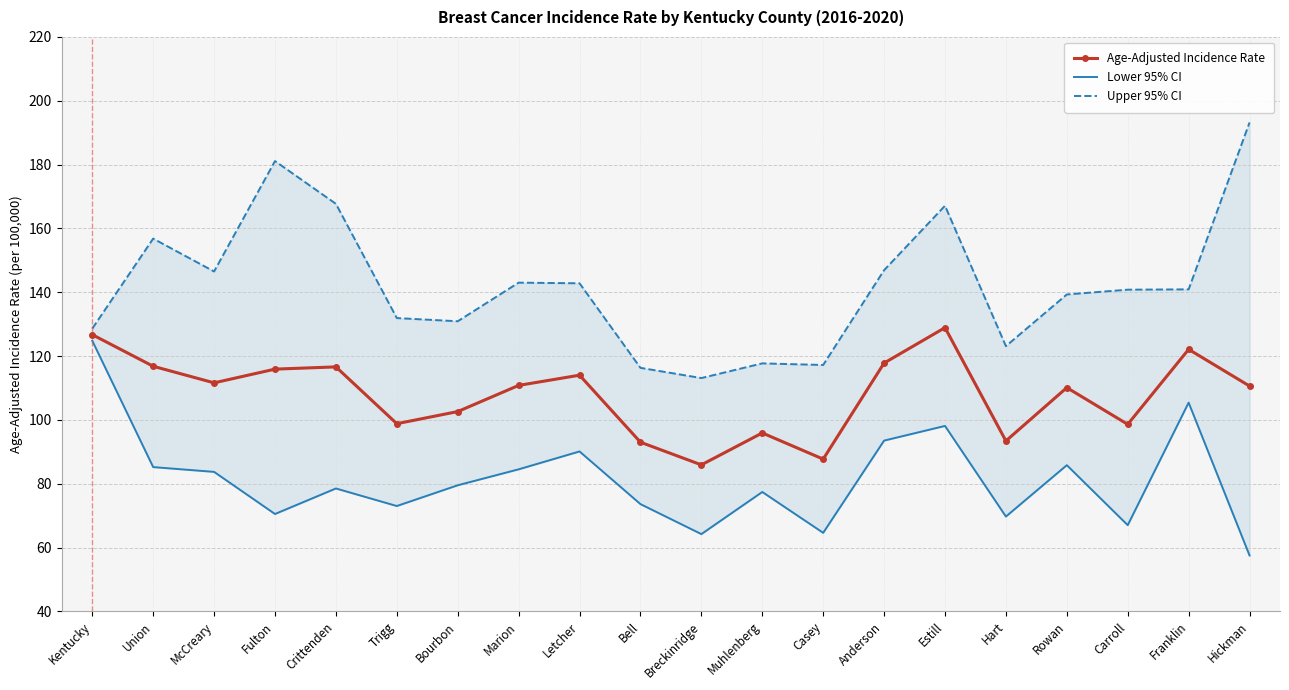

What is the difference between the second highest and second lowest values in the Upper 95% CI series?

64.8